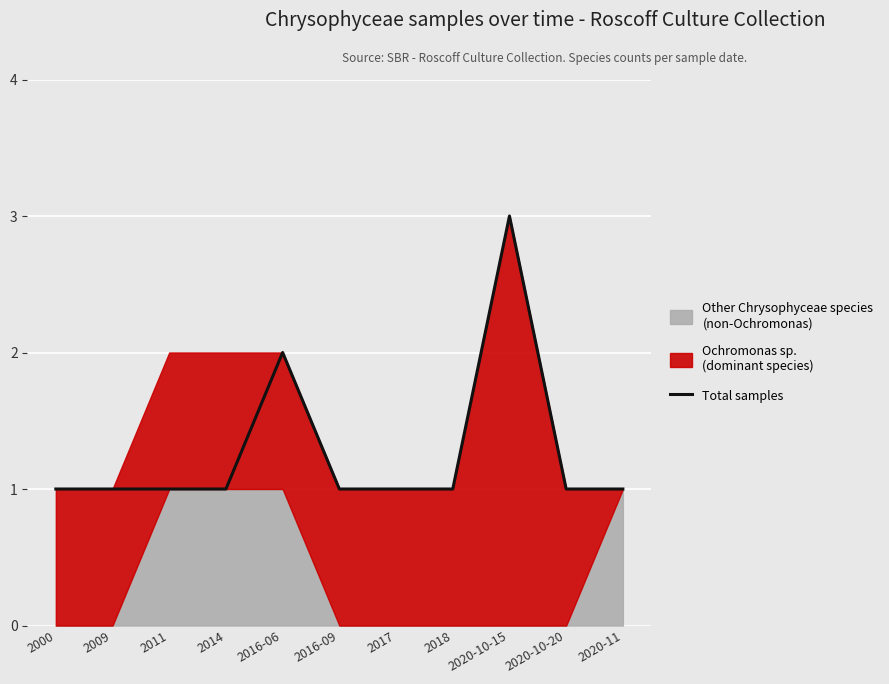

How many data points does each series have?

11